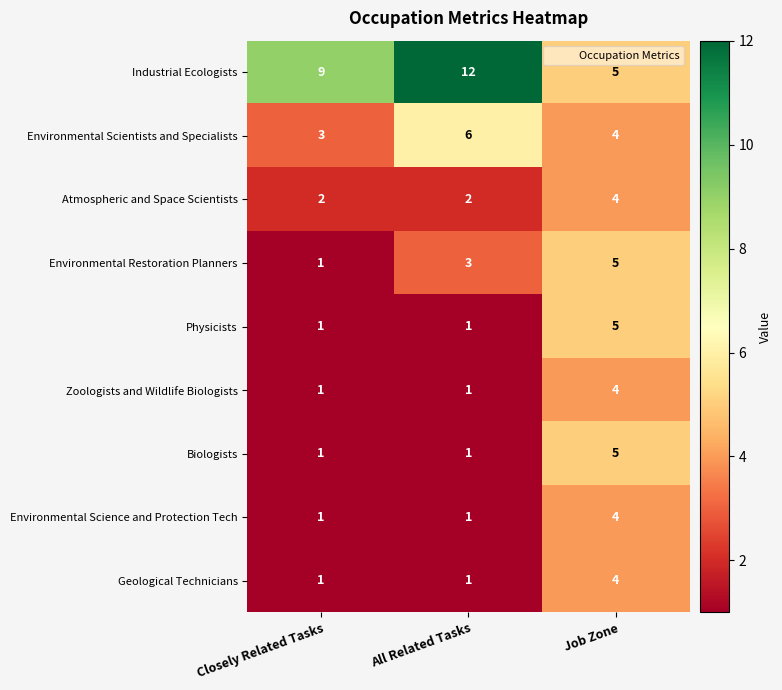

What is the minimum value shown in the chart?

1